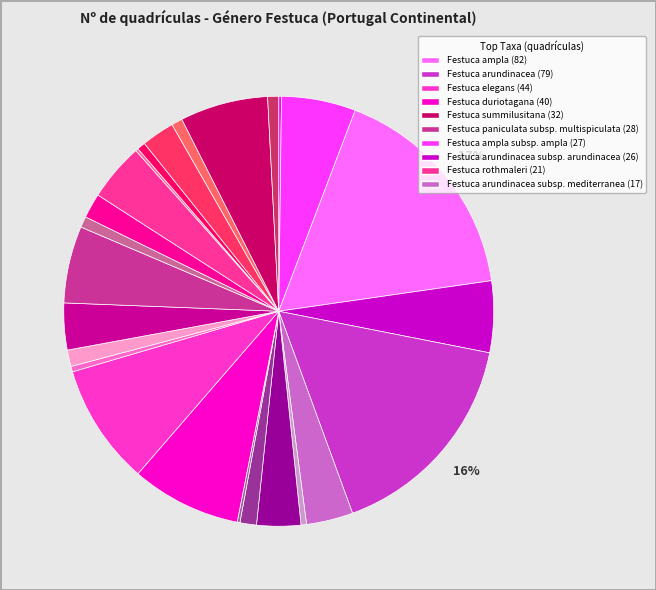

To the nearest percent, what is the difference between the largest and smallest slice percentages?

17%